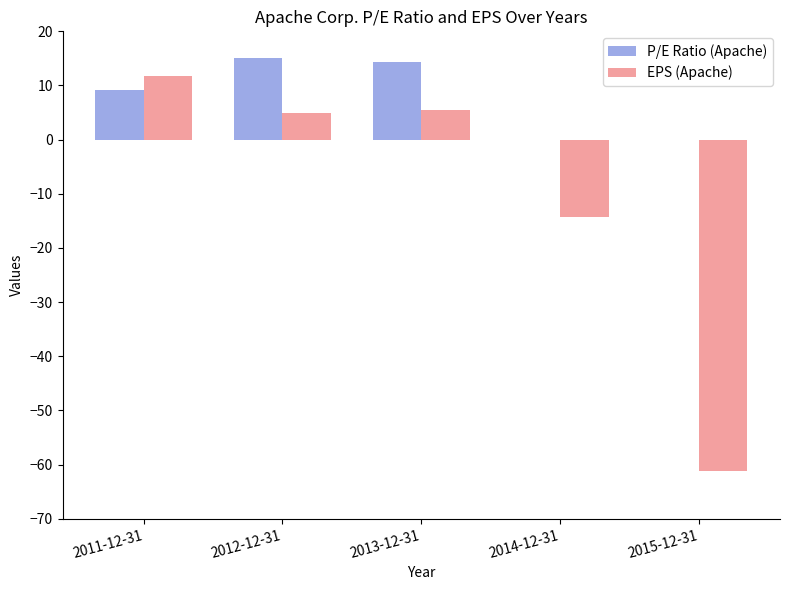

Count the number of categories in the chart.

5